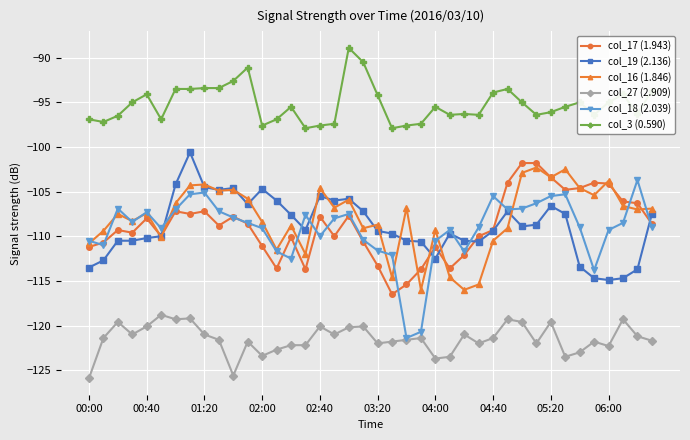

What is the difference between the maximum and minimum values in the col_16 (1.846) series?

13.7